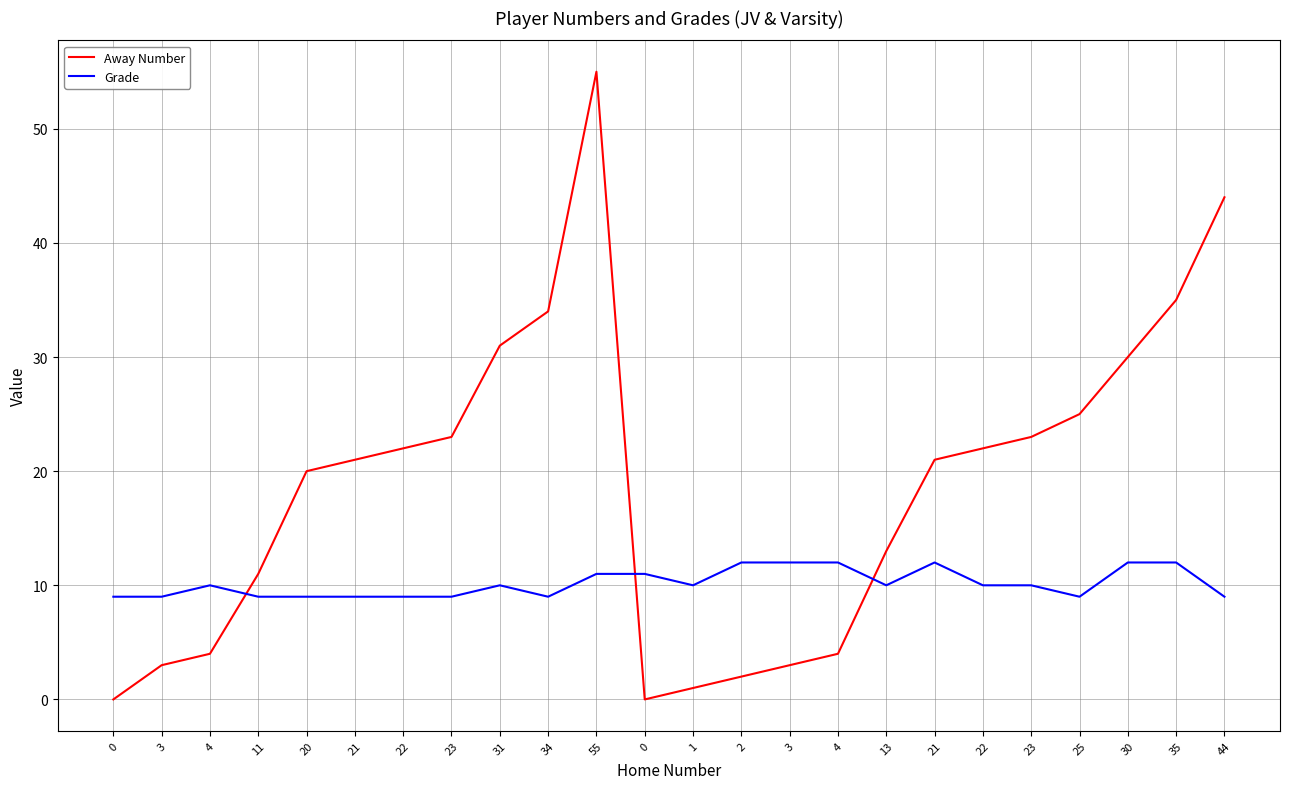

What is the difference between the Away Number values at 31 and 3?

28